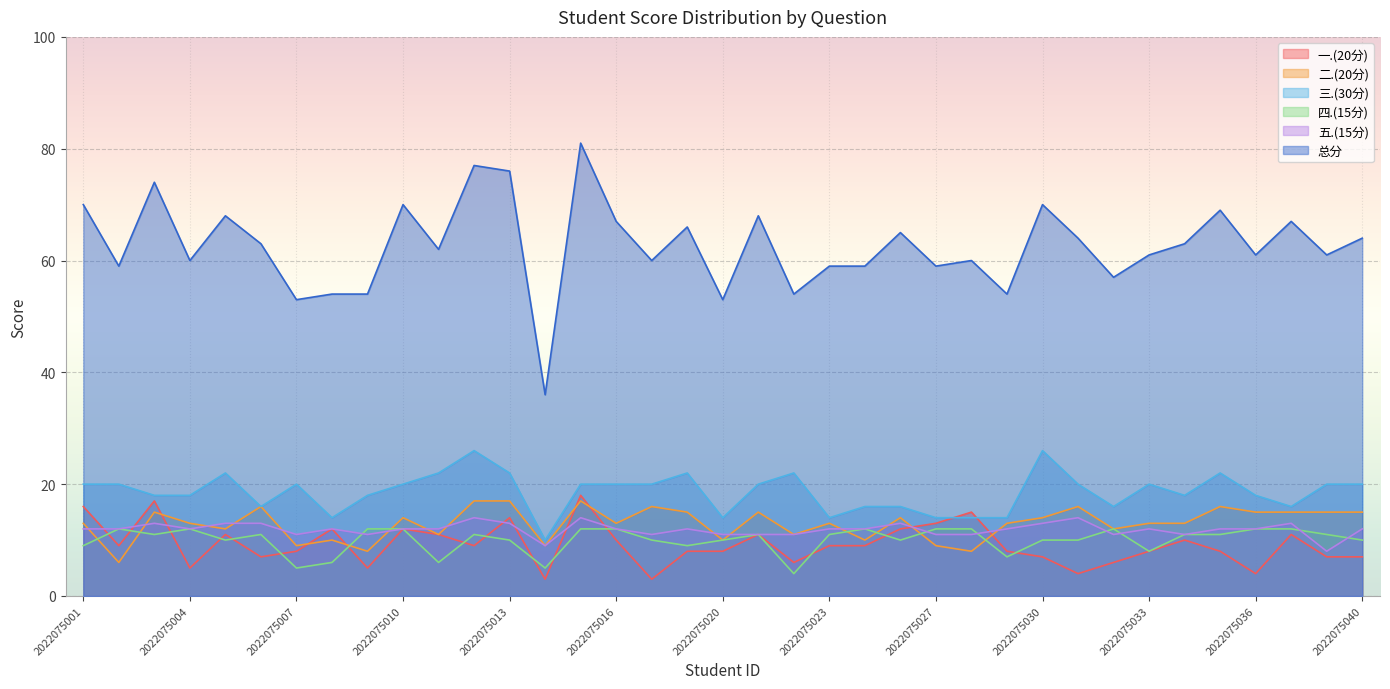

True or false: 四.(15分) and 总分 intersect in this chart.

False